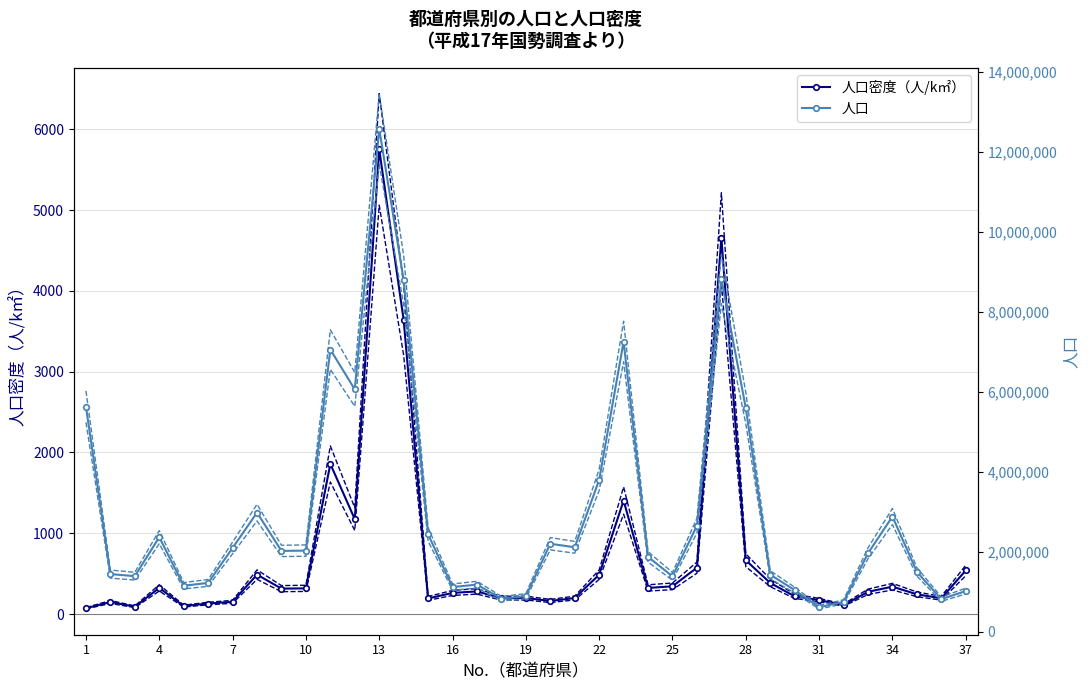

True or false: 人口密度（人/k㎡） and 人口 cross at least once.

False